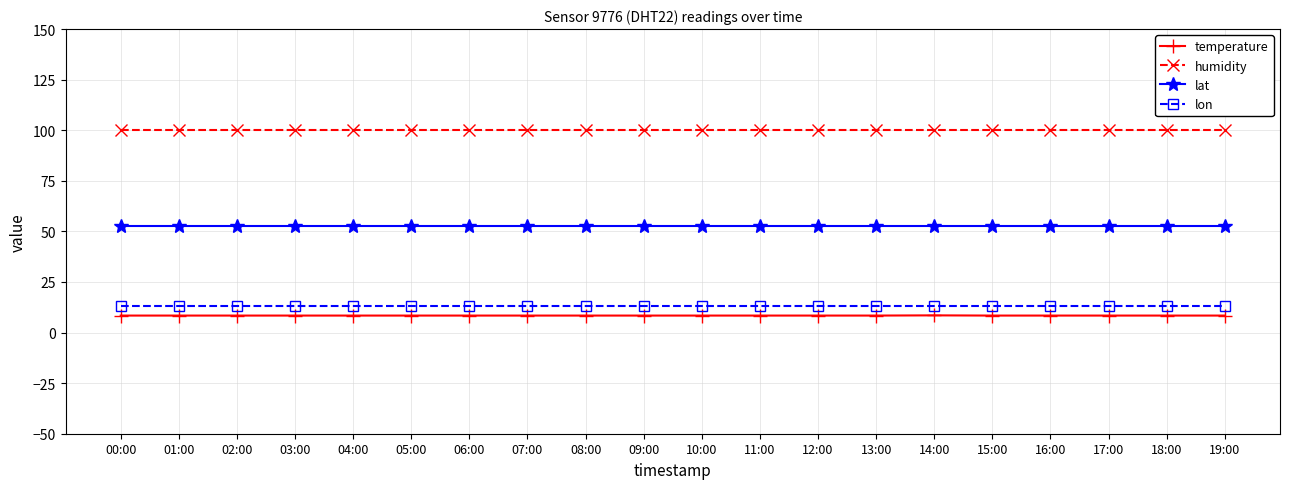

The value of humidity at 15:00 is 99.9. True or false?

True